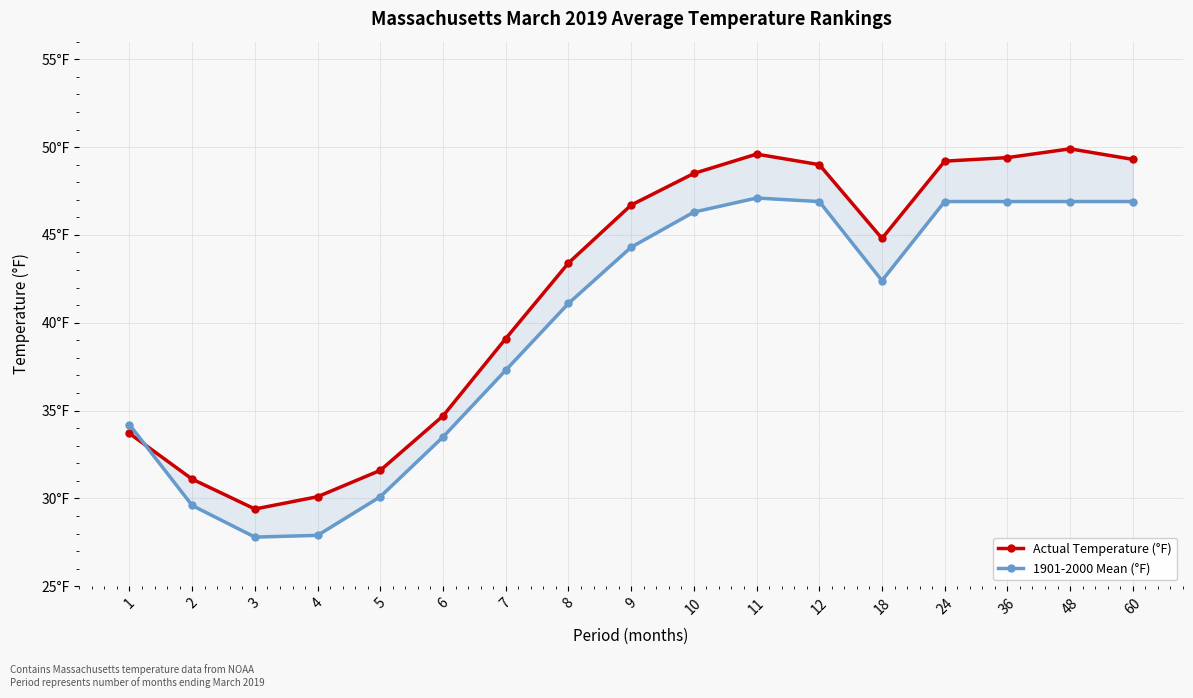

Between 5 and 8, which series saw the biggest shift?

Actual Temperature (°F)